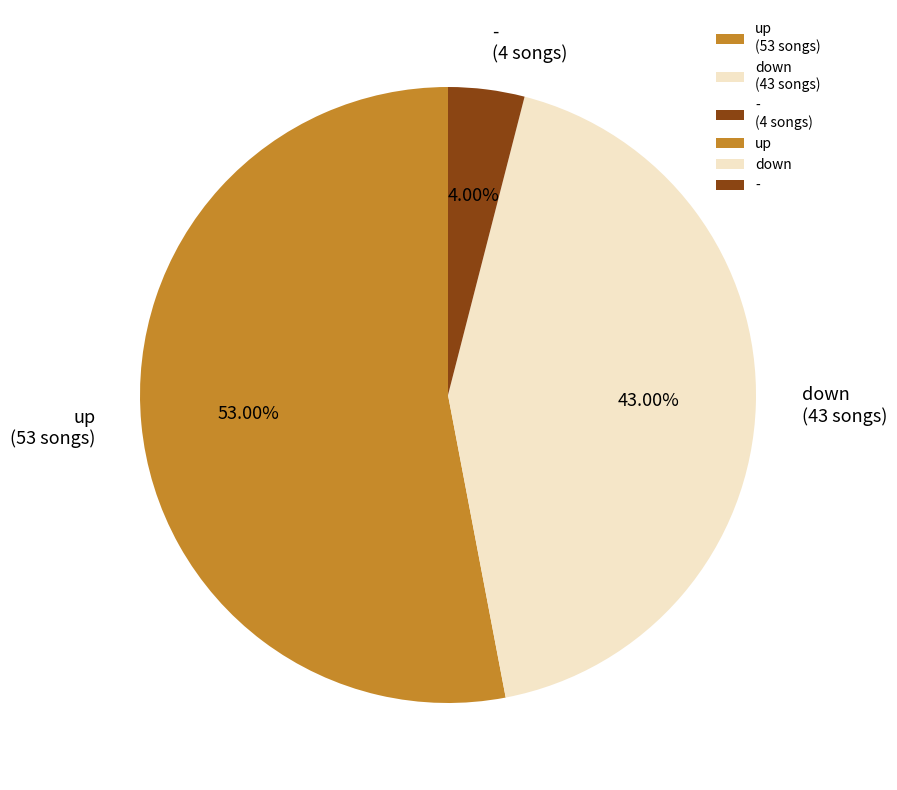

What percentage do up and down together represent?

96.0%